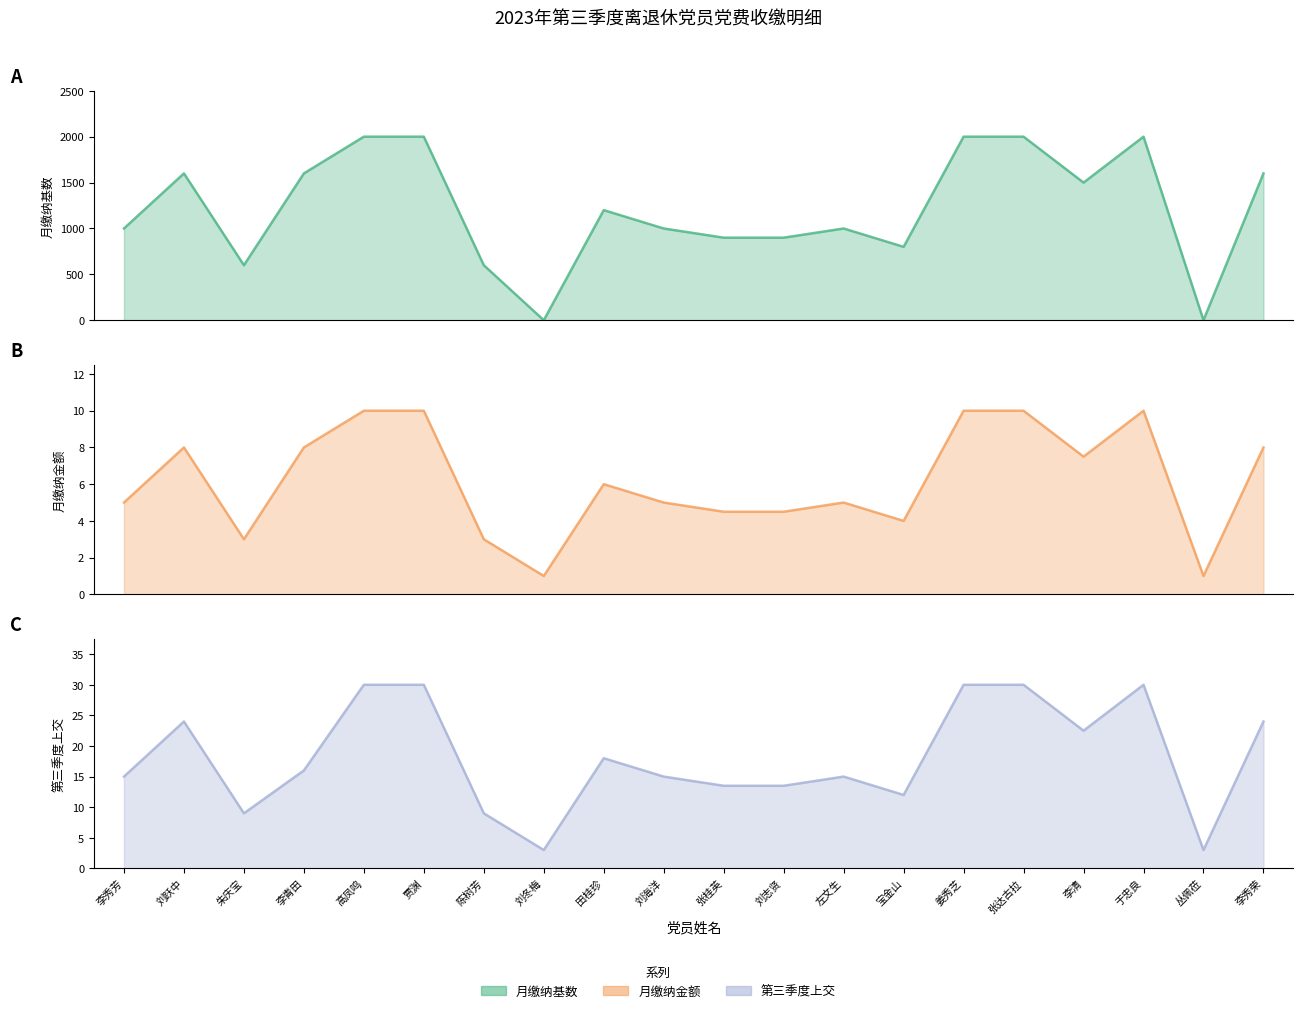

Is the value of 第三季度上交 (line) at 刘冬梅 greater than the value of 月缴纳基数 (line) at 朱庆宝?

No